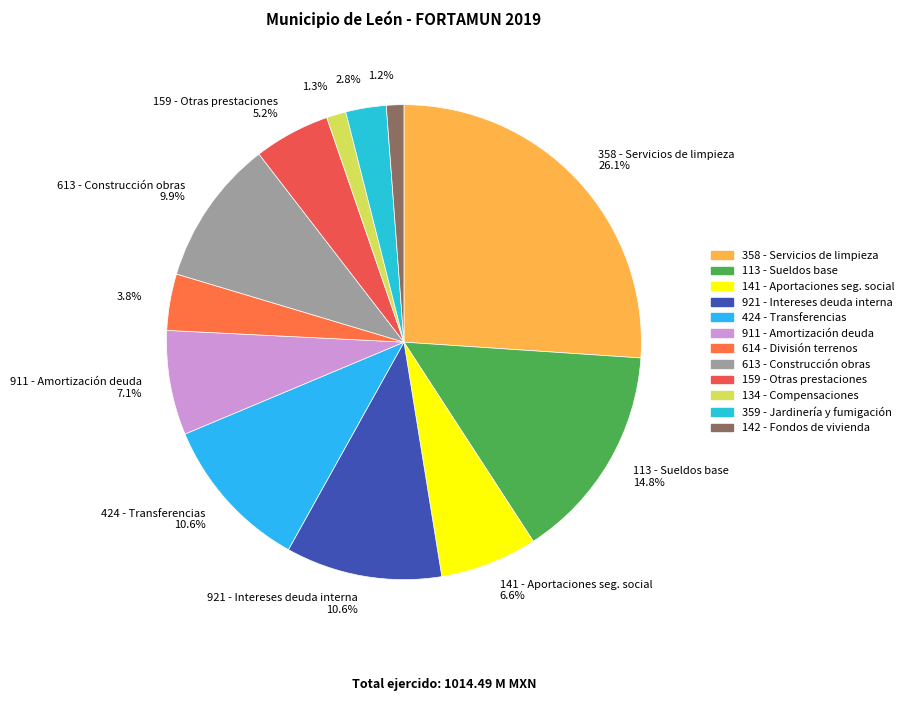

Rank the categories by value from highest to lowest.

358 - Servicios de limpieza y manejo, 113 - Sueldos base al personal, 921 - Intereses de la deuda interna, 424 - Transferencias otorgadas, 613 - Construcción de obras, 911 - Amortización de la deuda interna, 141 - Aportaciones de seguridad social, 159 - Otras prestaciones, 614 - División de terrenos, 359 - Servicios de jardinería, 134 - Compensaciones, 142 - Aportaciones a fondos de vivienda